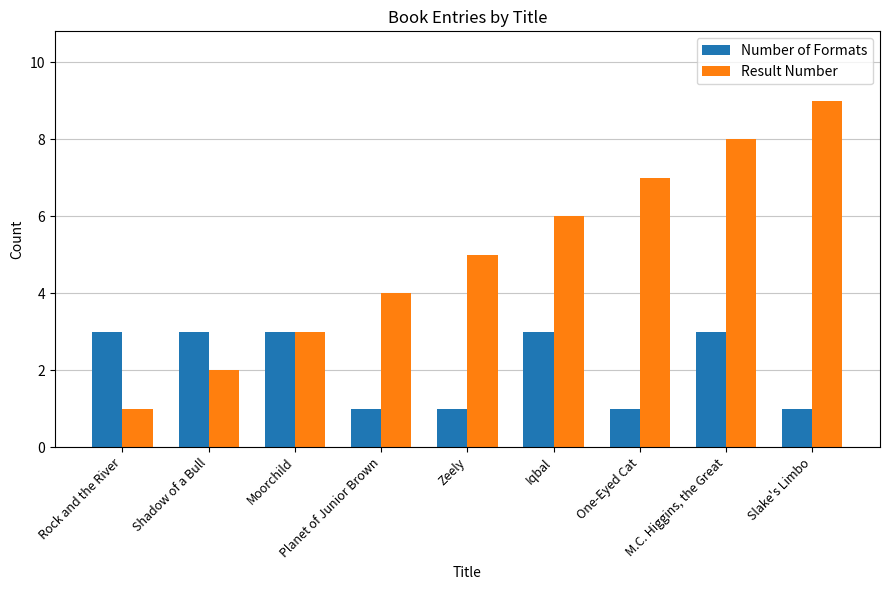

Count the number of data series in this chart.

2